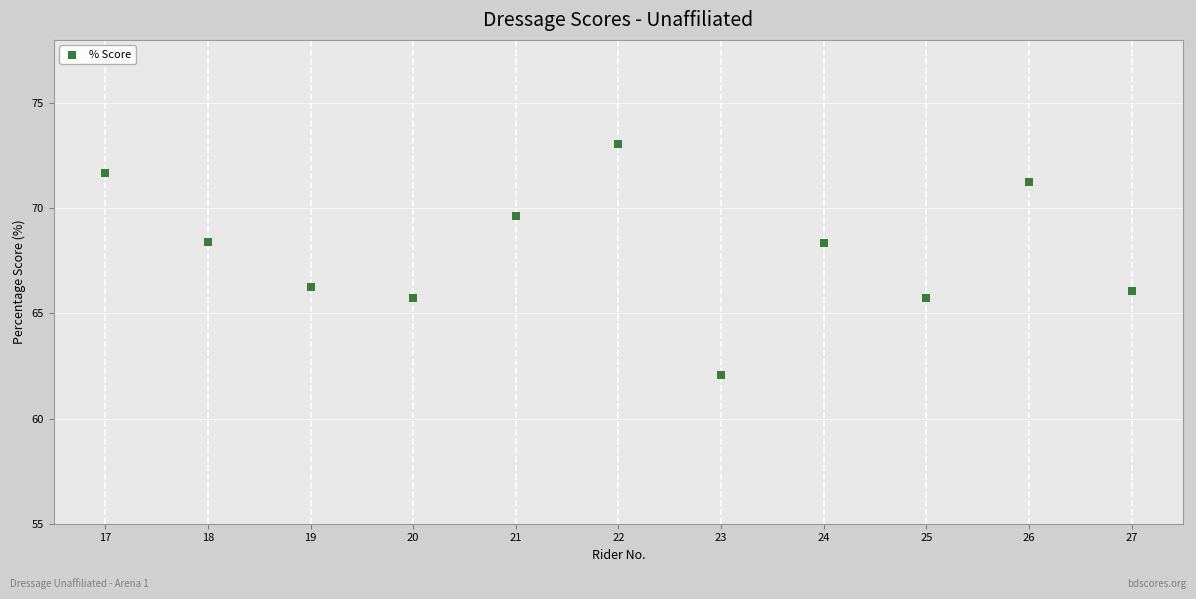

What is the average X value?

22.0